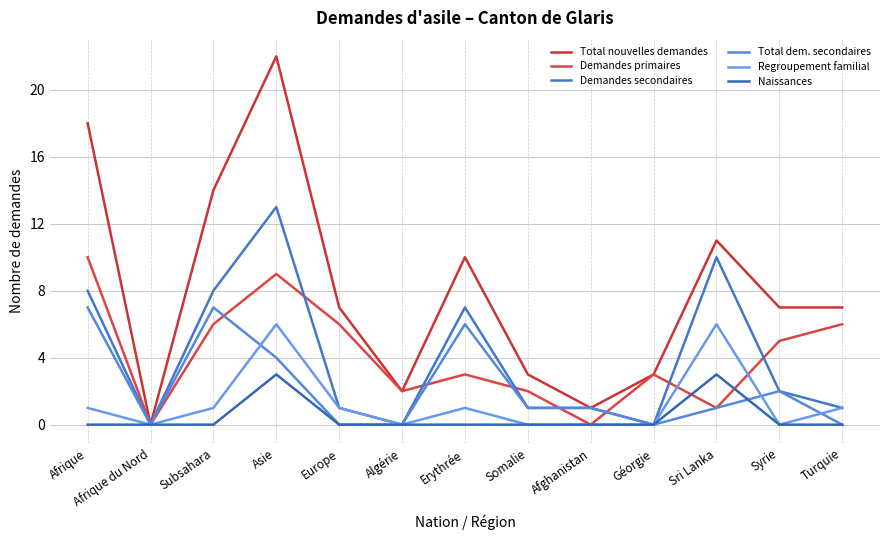

The Naissances series shows 0 at Géorgie. True or false?

True